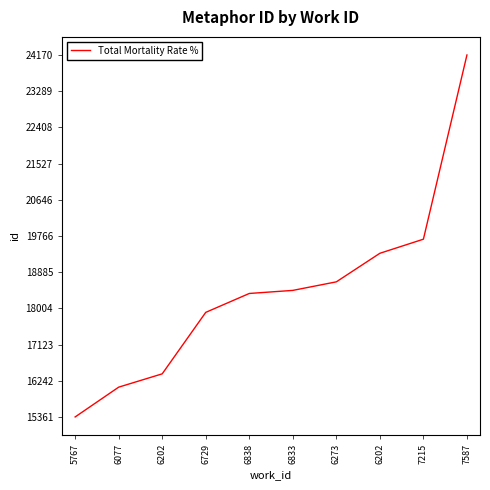

What is the average value?

18442